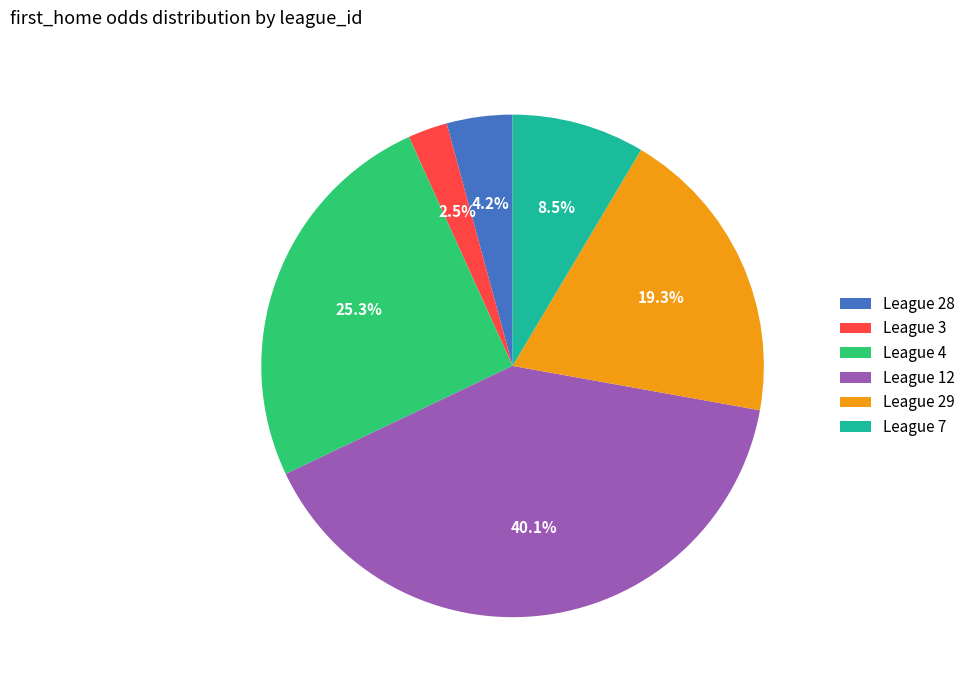

Does League 4 account for over 50% of the chart?

No